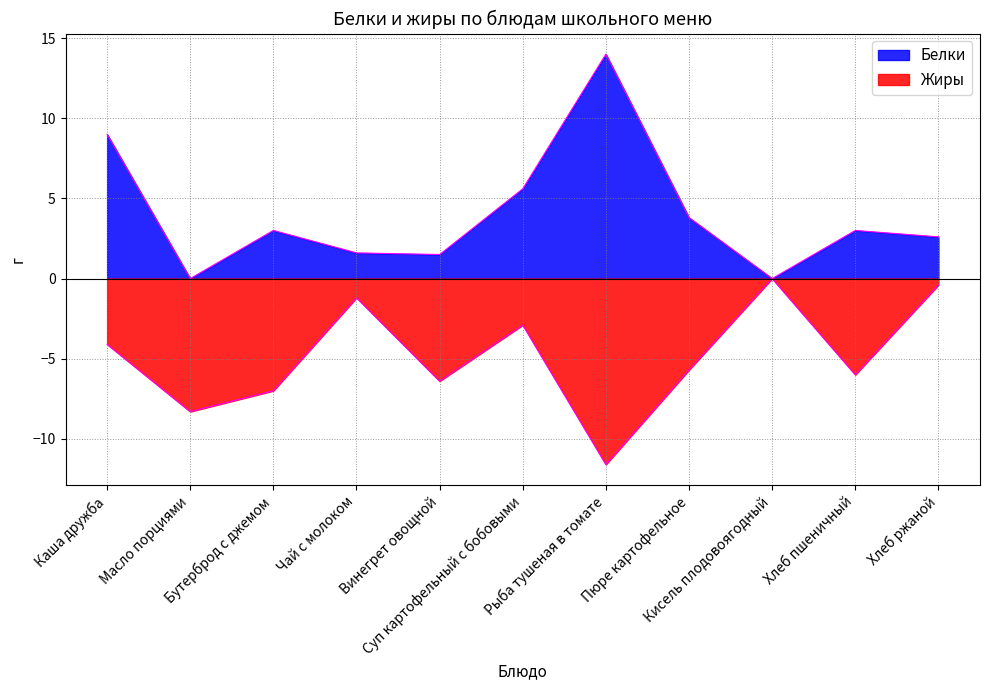

In Белки, how many points are lower than both neighbors (excluding endpoints)?

3